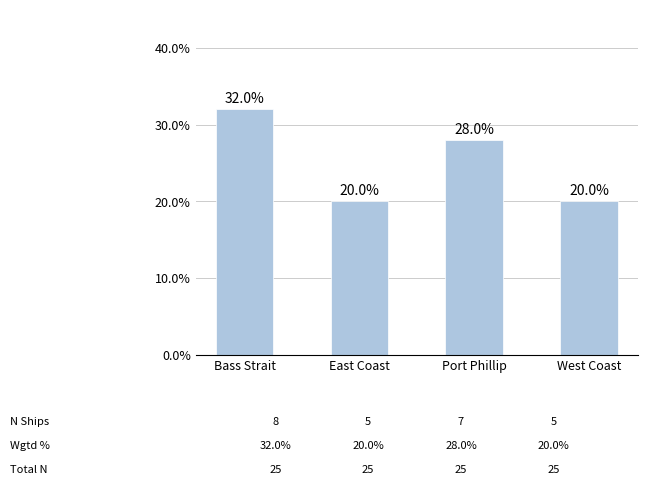

Approximately how many times larger is the value at East Coast compared to West Coast?

1.0